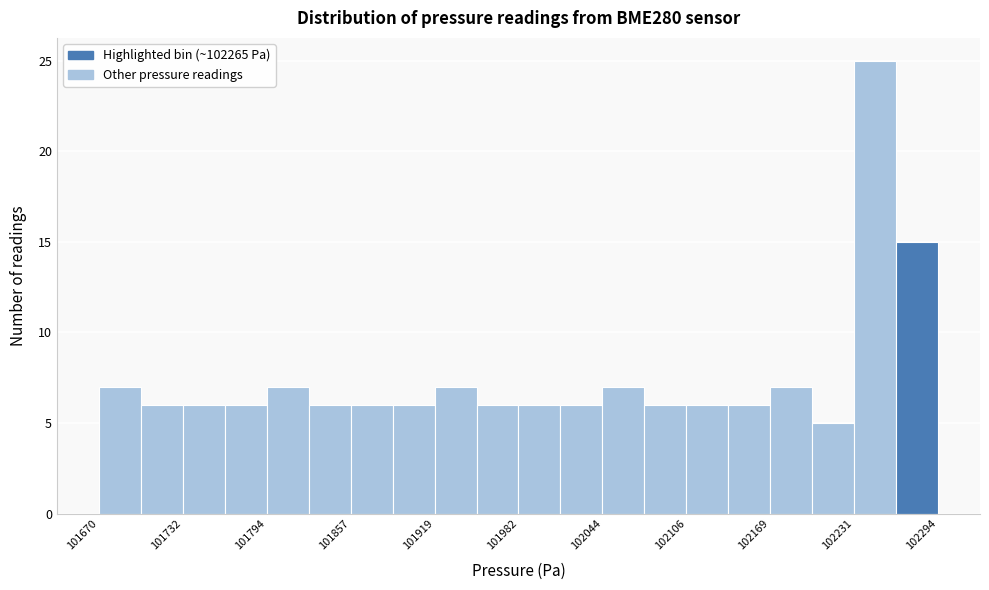

Read against the x-axis, roughly where is the centre of the tallest bar?

102250